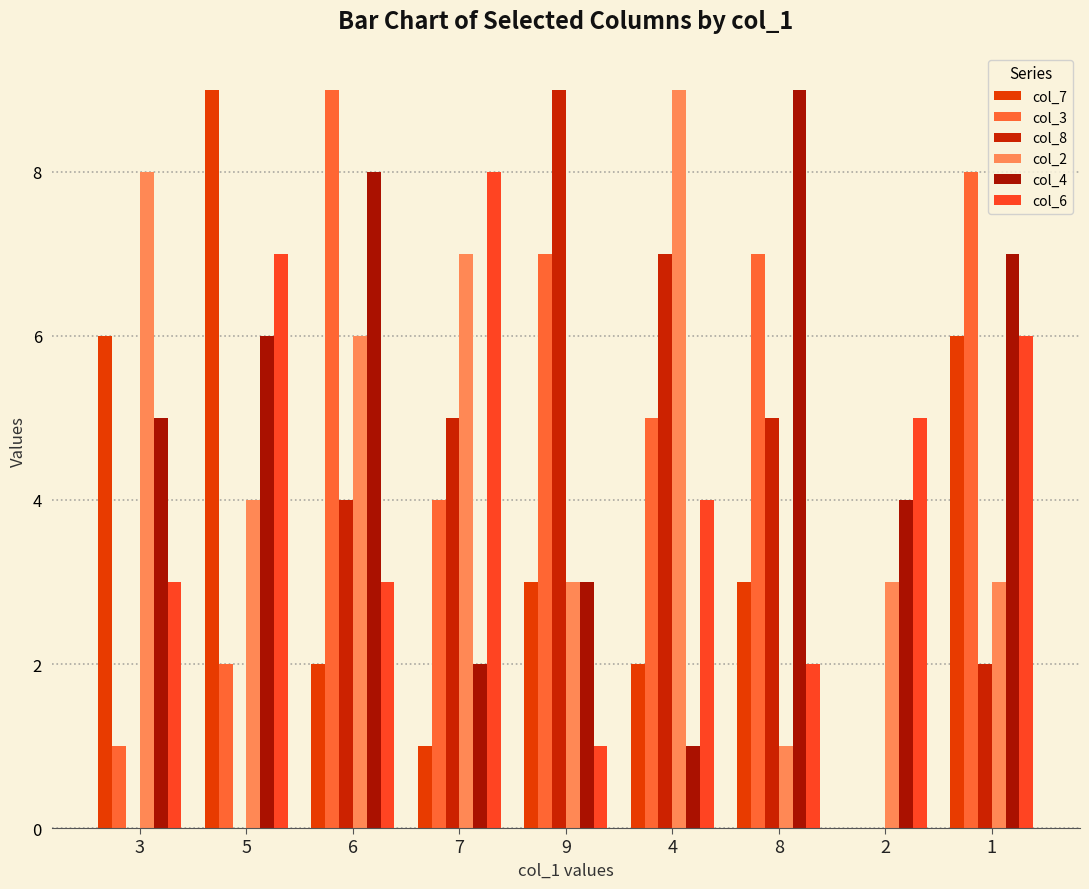

What is the label of the 3rd bar from the right?

8